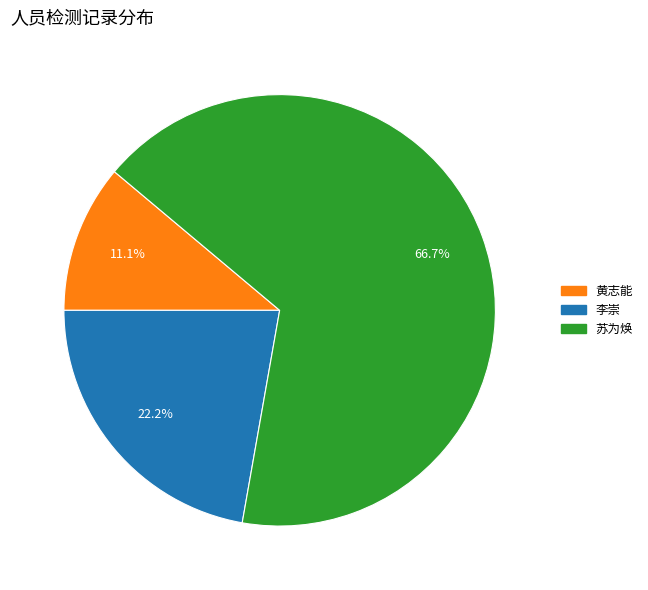

To the nearest percent, what is the combined percentage of 黄志能 and 李崇?

33%